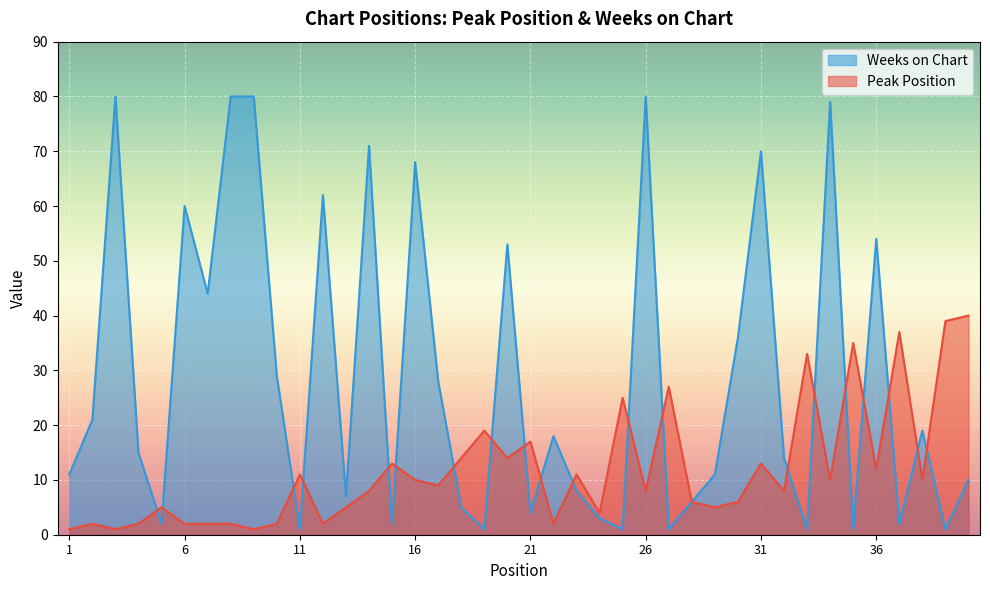

Which series has the widest spread of values?

Weeks on Chart